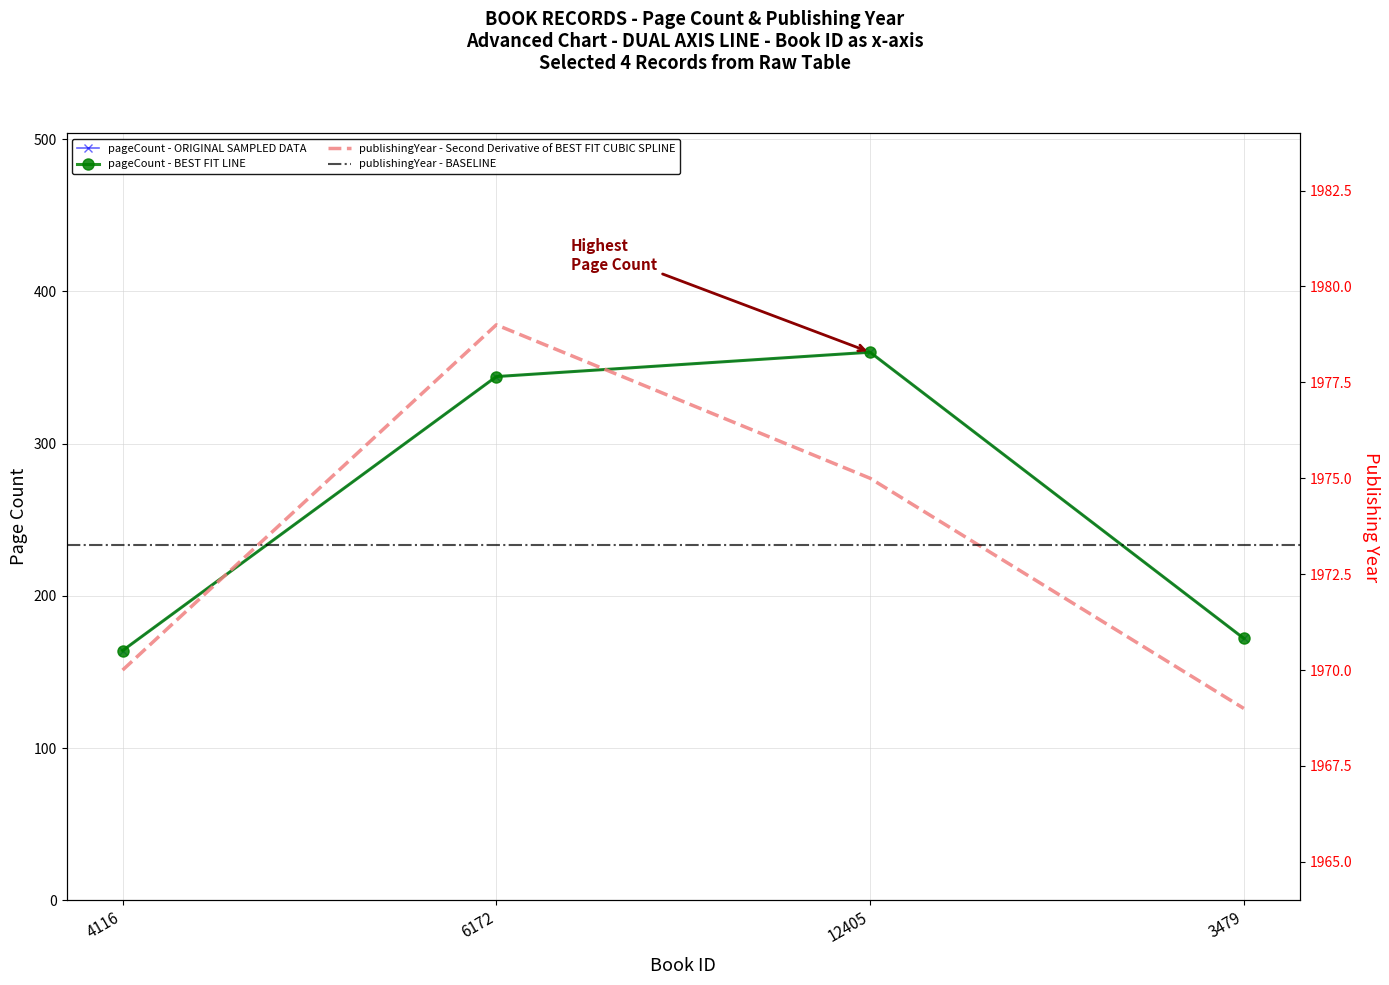

At which category is the sum across all series the highest?

12405